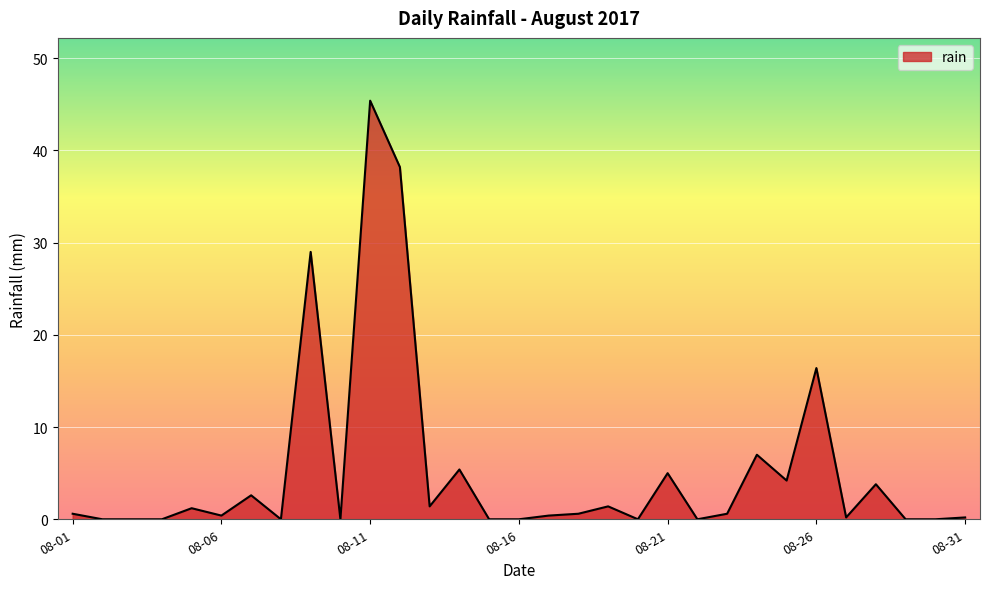

What is the greatest value displayed?

45.4